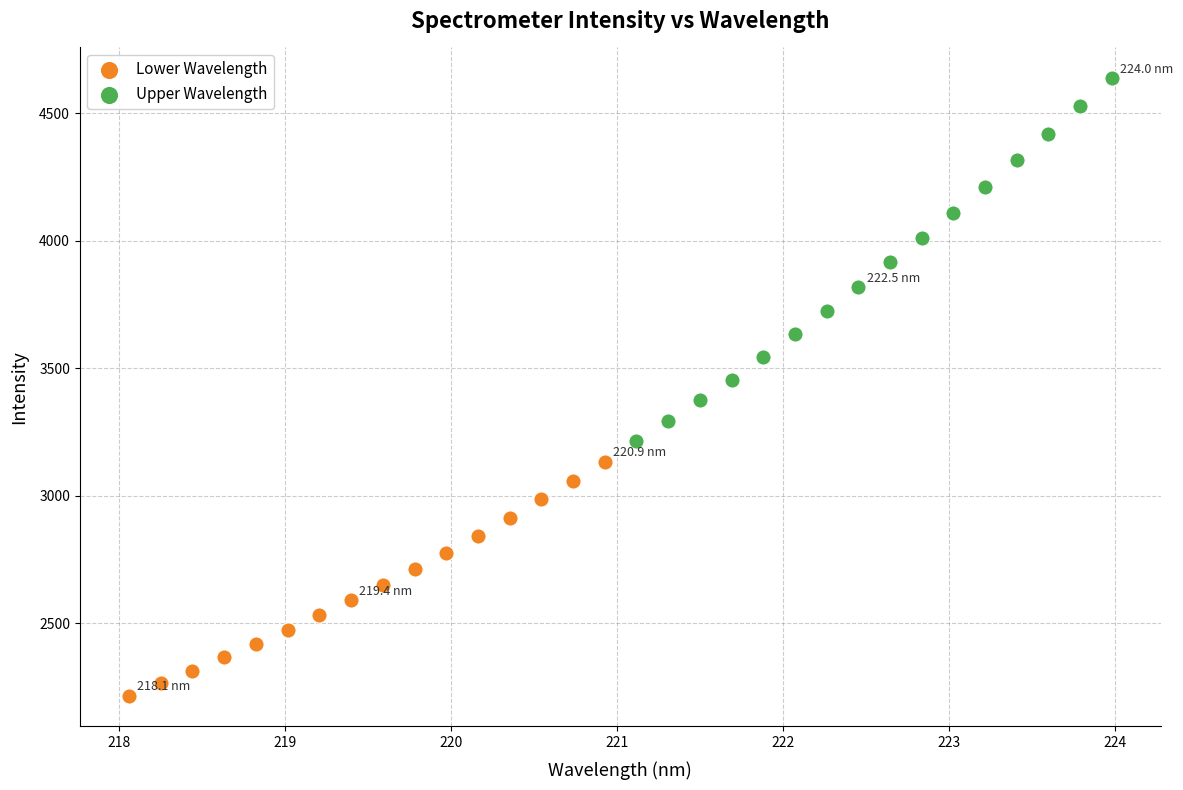

Which series contains the lowest Y value?

Lower Wavelength